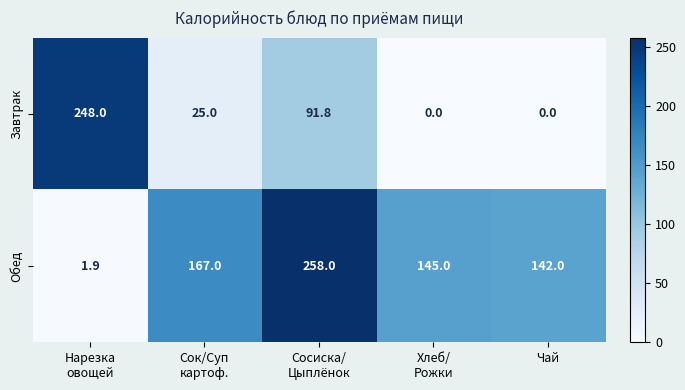

Reading left to right, list all the values displayed in this chart.

Завтрак: 248.0	25.0	91.8	0.0	0.0
Обед: 1.9	167.0	258.0	145.0	142.0